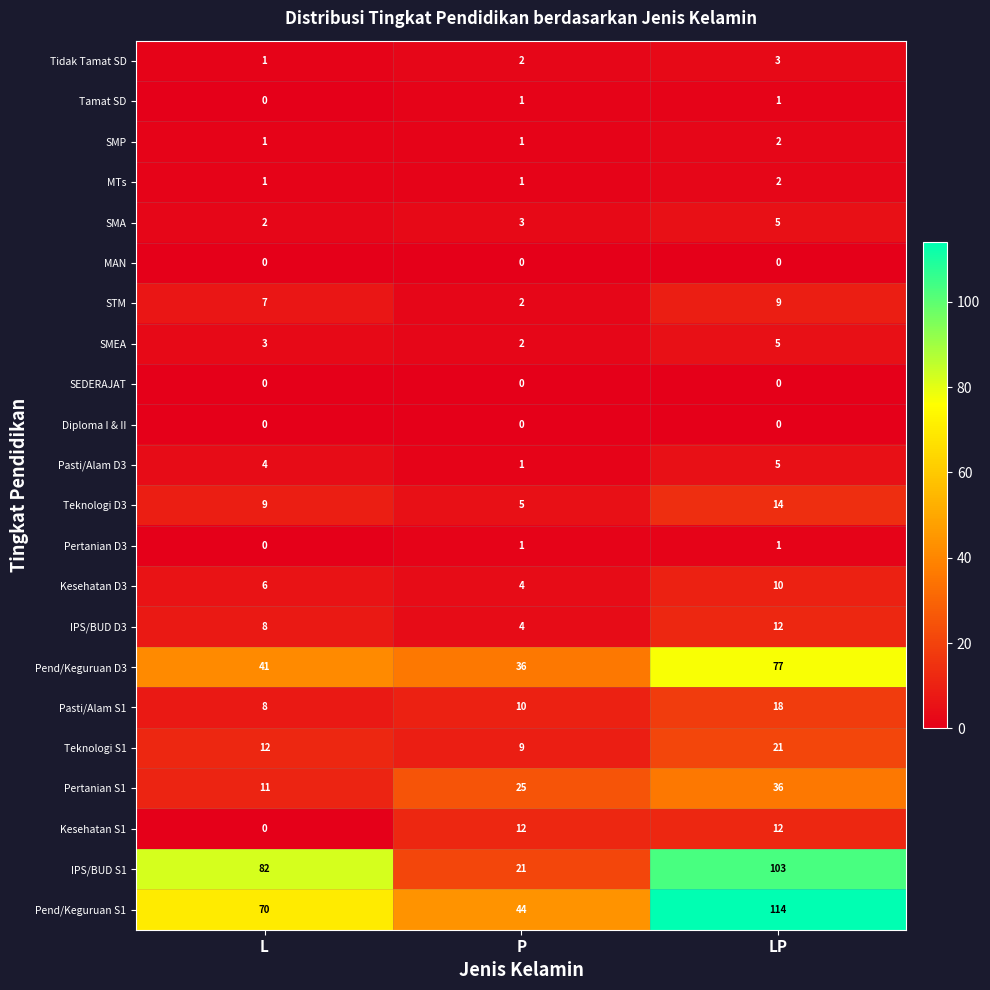

Which series has the largest total across all categories?

Pend/Keguruan S1